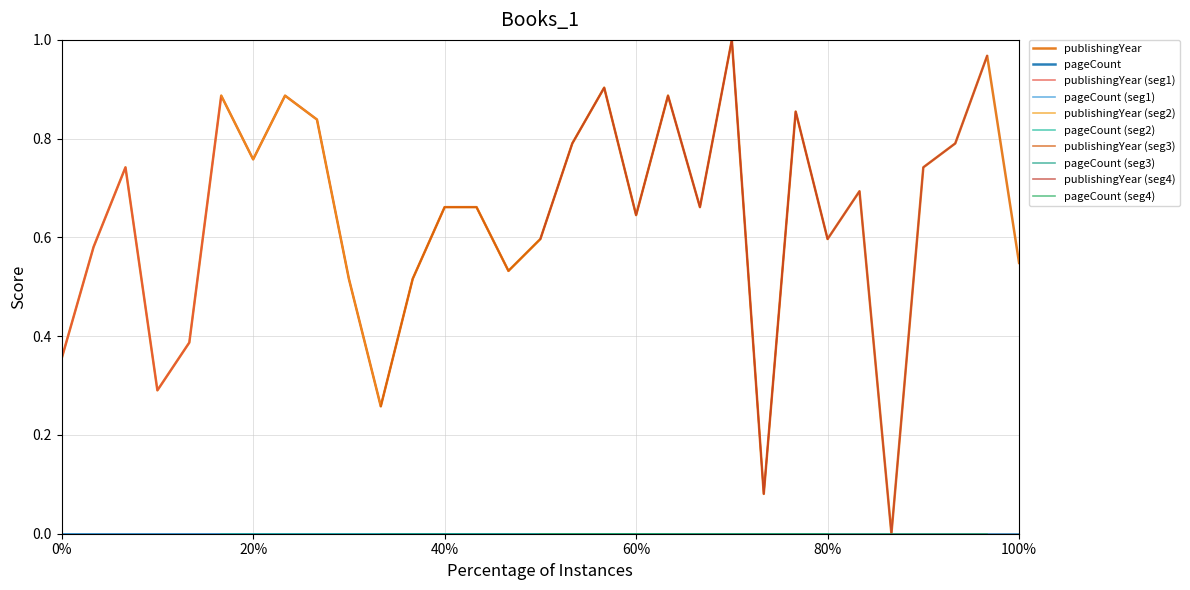

How many lines are shown in the chart?

1